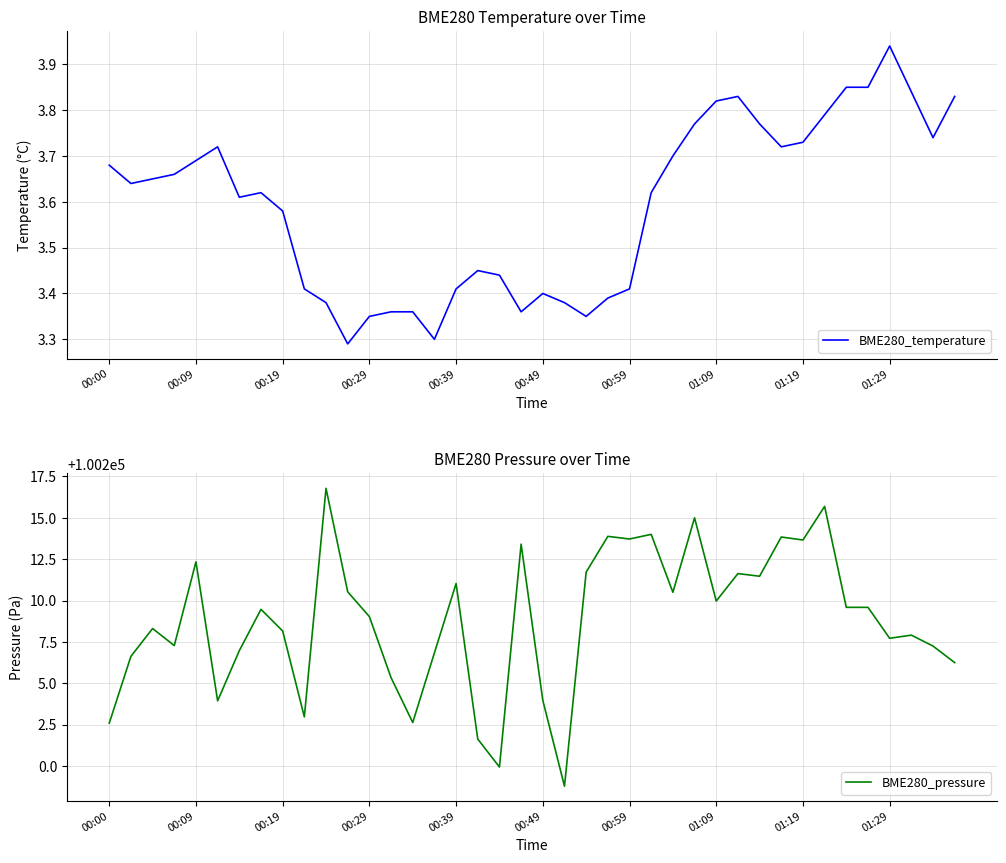

Rank the series by their maximum value, from lowest to highest.

BME280_temperature, BME280_pressure